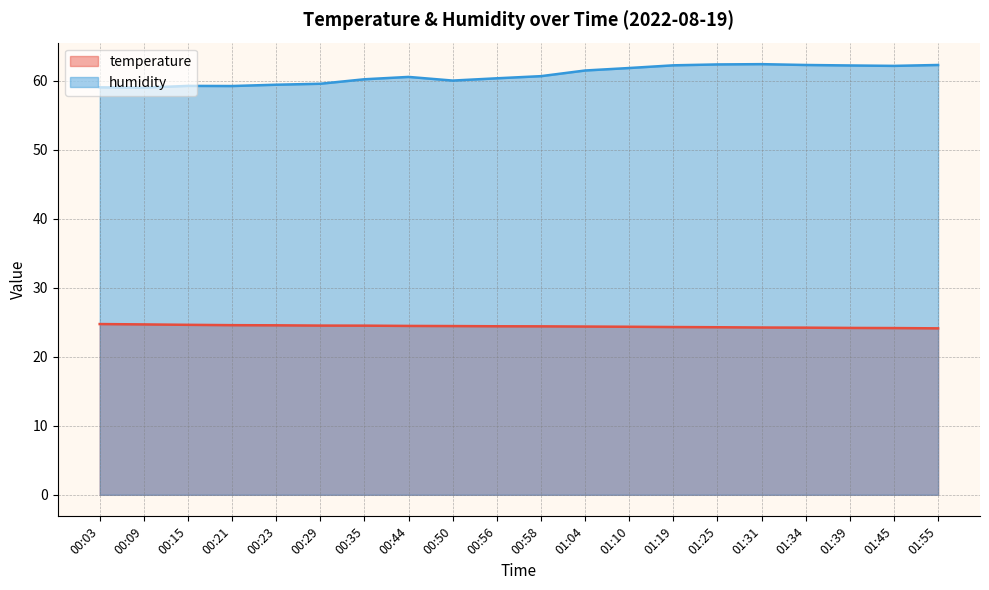

Where is humidity nearest to the value 60?

00:50